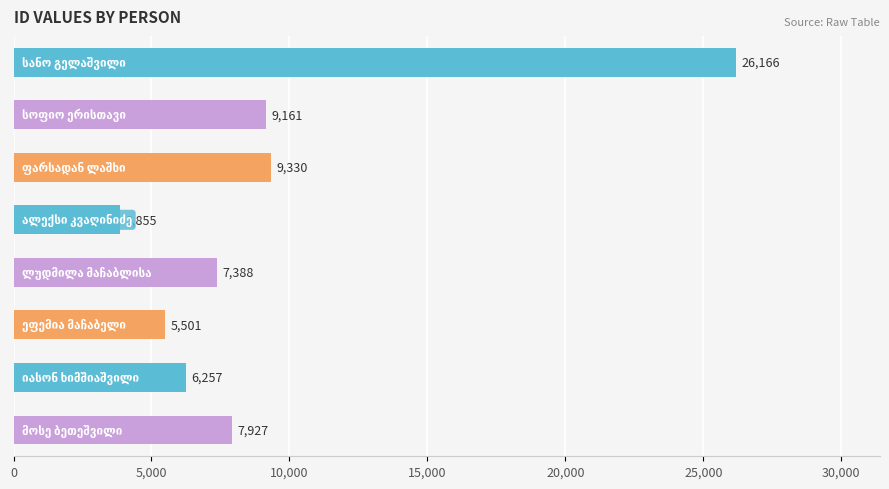

What is the minimum value shown in the chart?

3855